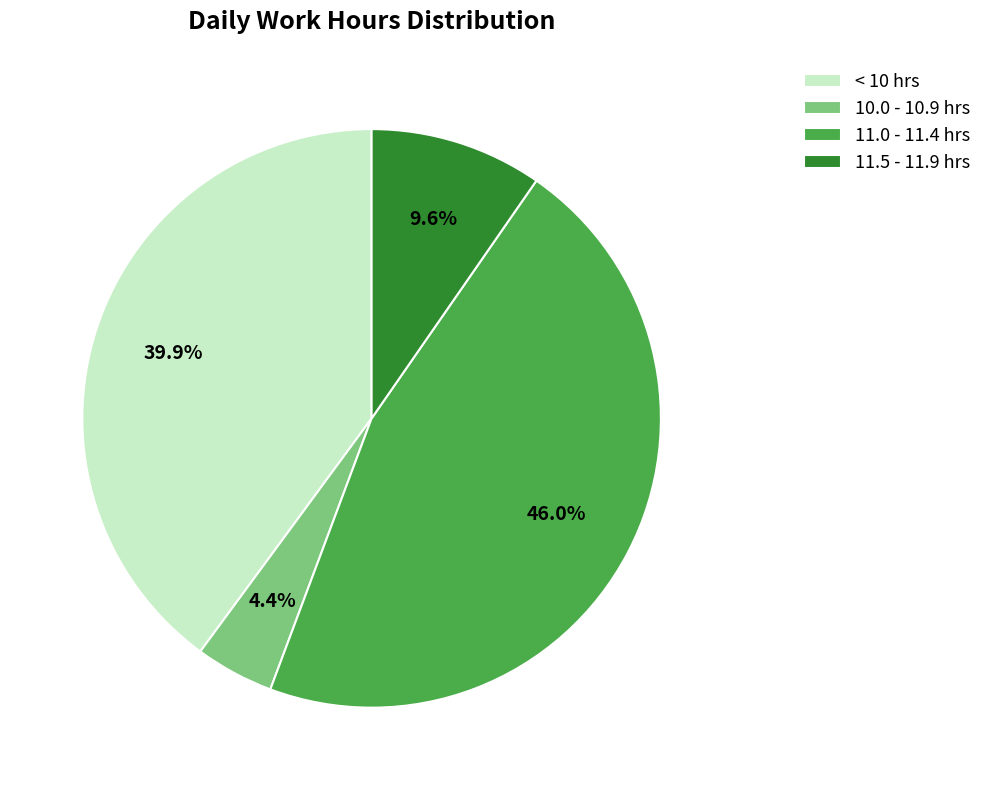

Count the number of slices in the pie.

4